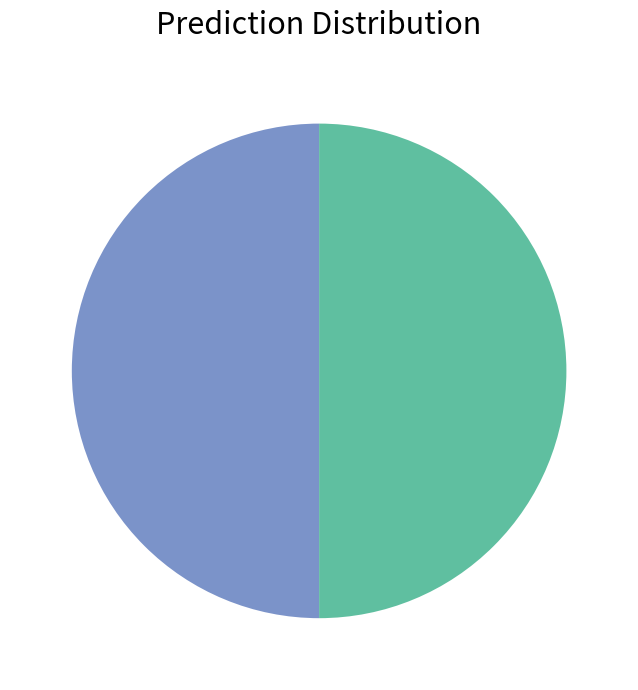

To the nearest percent, what is the average slice percentage?

50%